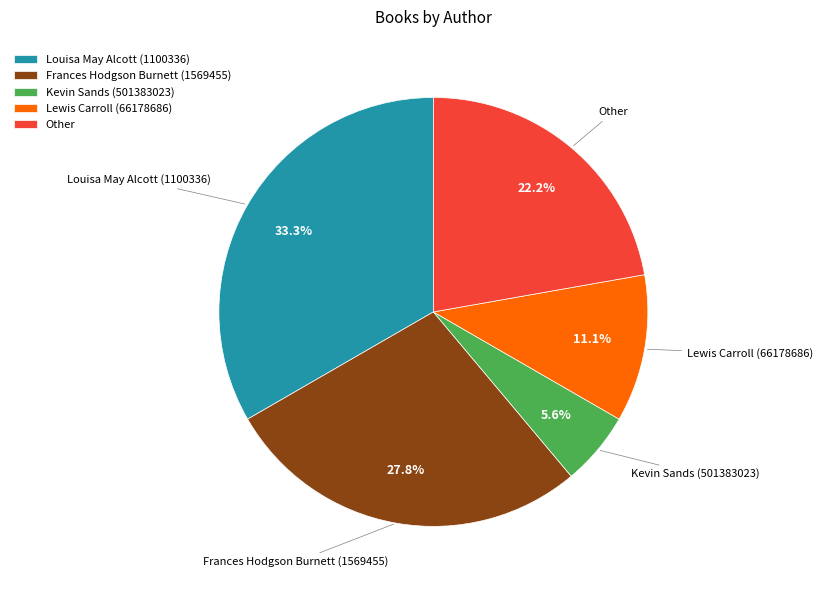

What percentage do Kevin Sands (501383023) and Lewis Carroll (66178686) together represent?

16.7%